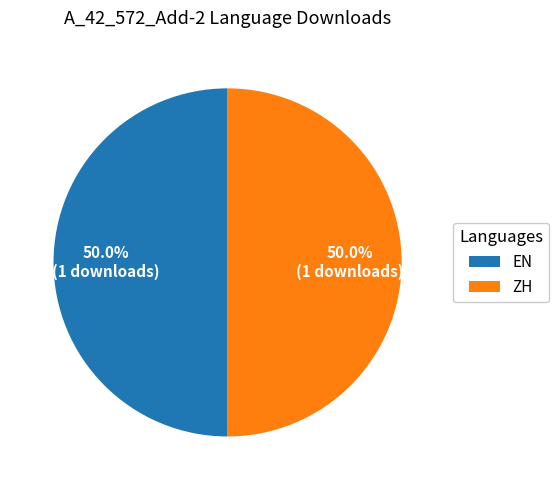

What portion of the pie excludes ZH?

50.0%